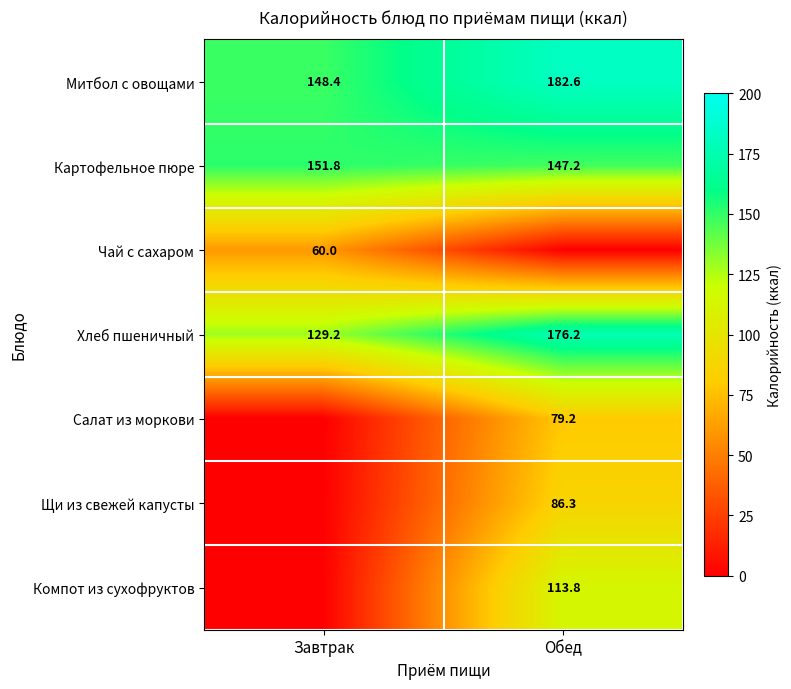

Is it true that Митбол с овощами equals 182.6 at Обед?

True